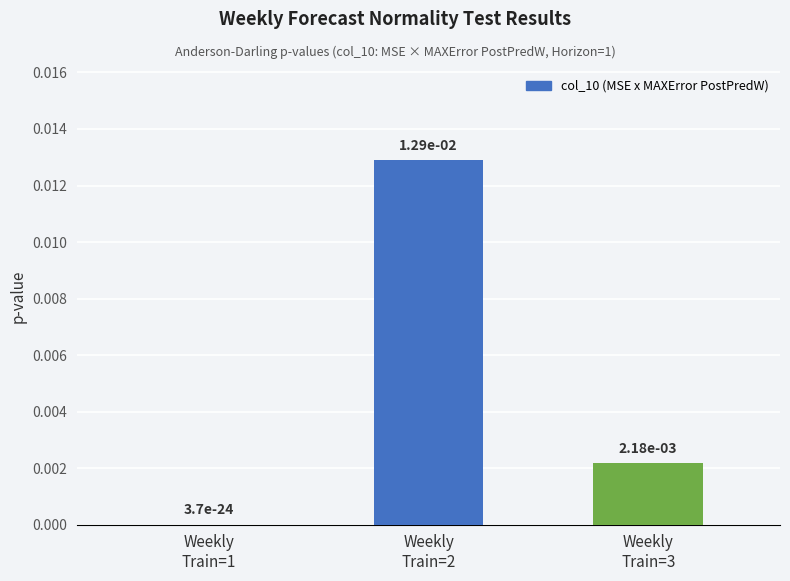

How many categories are shown in the chart?

3